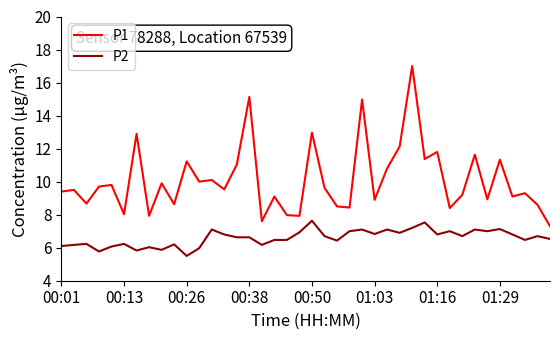

What is the maximum value shown in the chart?

17.0